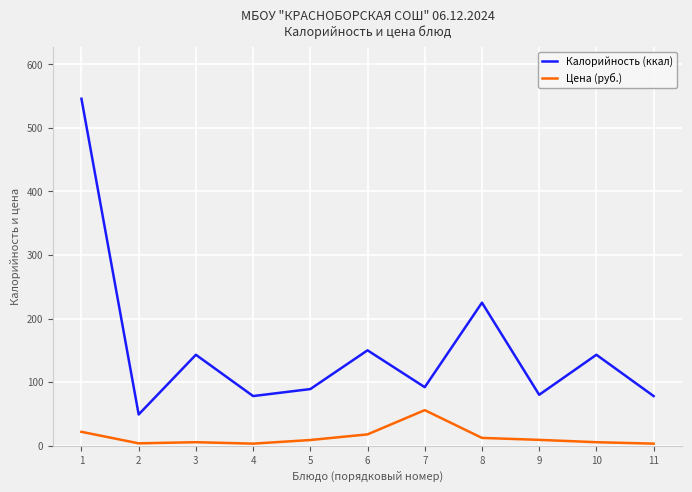

How many lines are shown in the chart?

2